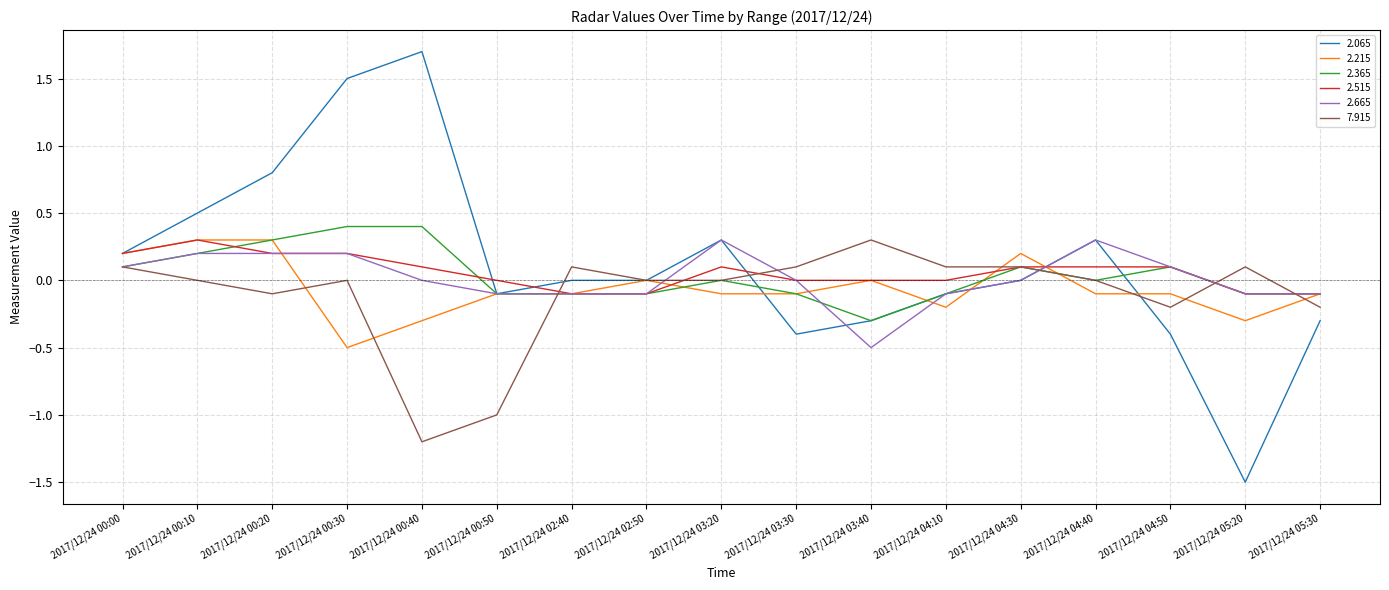

What is the spread (max minus min) of values at 2017/12/24 00:40?

2.9